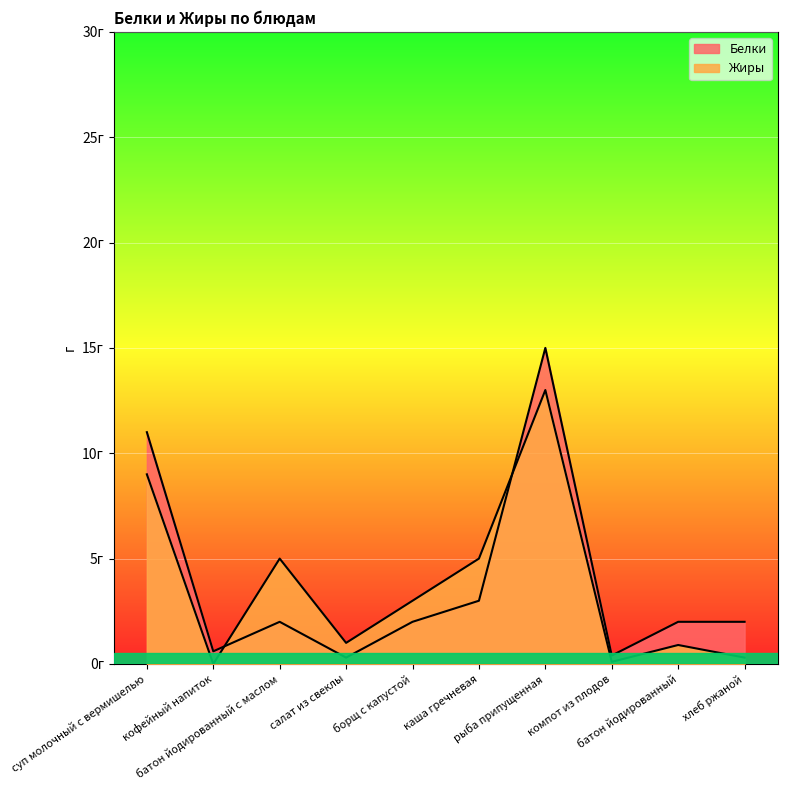

What is the sum of the Жиры values at кофейный напиток and салат из свеклы?

1.0